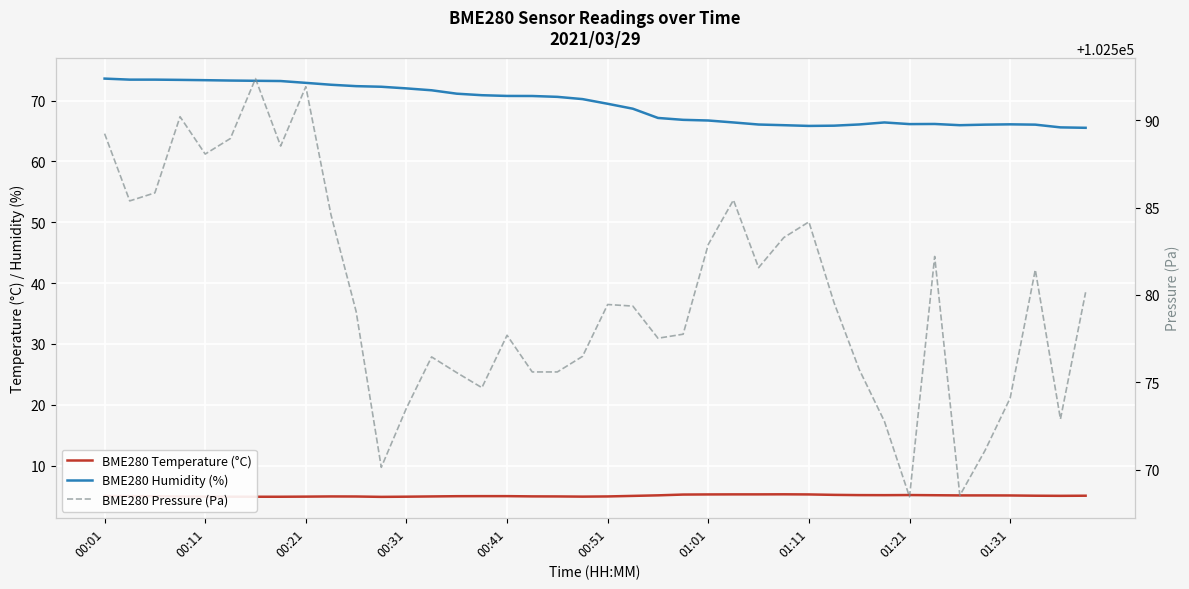

Which has a higher value, 16 or 01:31?

16